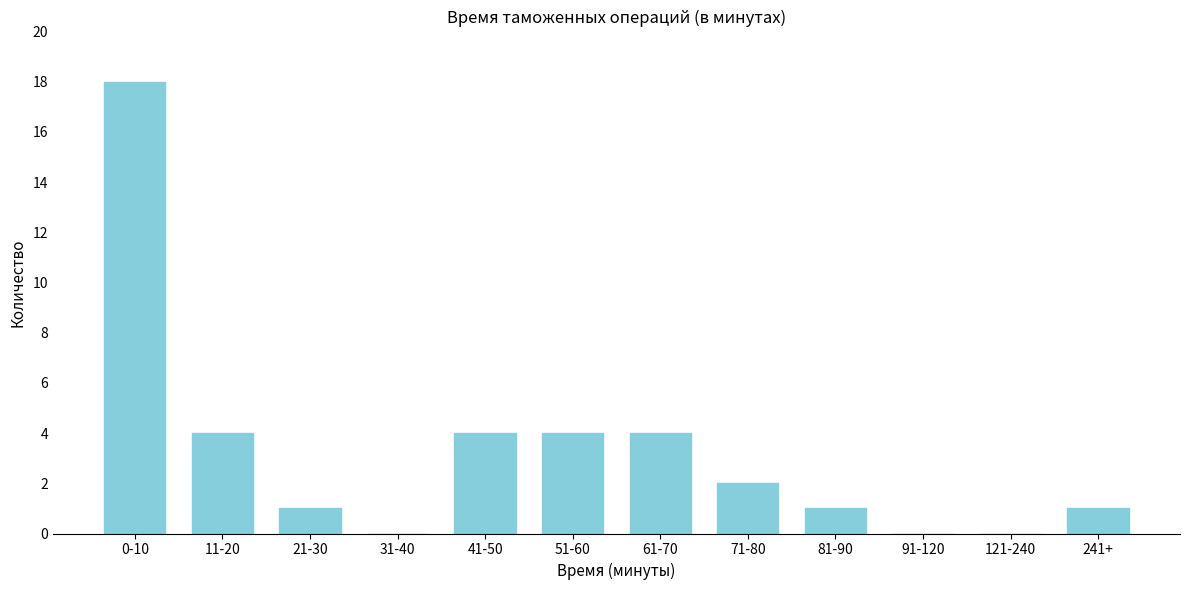

Reading left to right, transcribe all the data shown in this chart.

0-10=18	11-20=4	21-30=1	31-40=0	41-50=4	51-60=4	61-70=4	71-80=2	81-90=1	91-120=0	121-240=0	241+=1